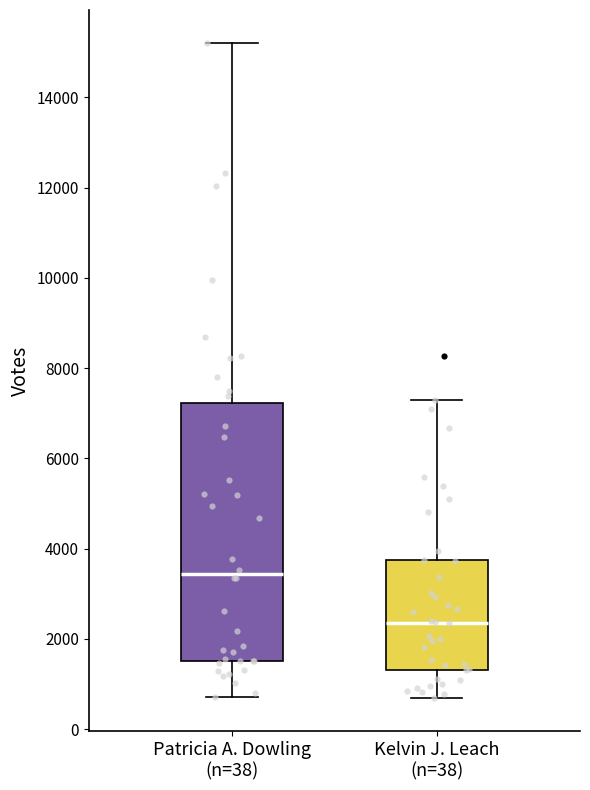

Comparing the boxes themselves (not the whiskers), which one is the tallest?

Patricia A. Dowling (n=38)